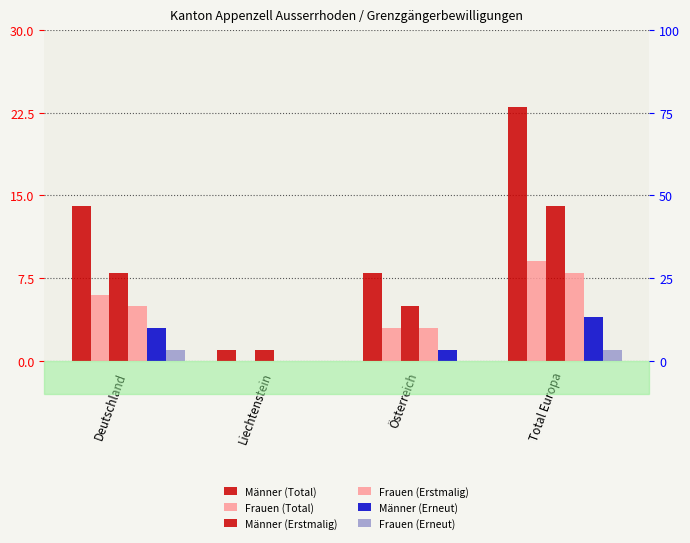

The value of Männer (Erstmalig) at Liechtenstein is 0. True or false?

False